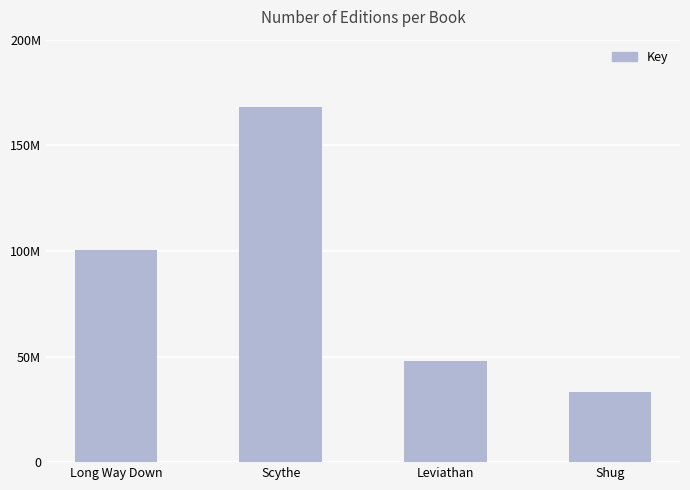

Does the chart contain any negative values?

No